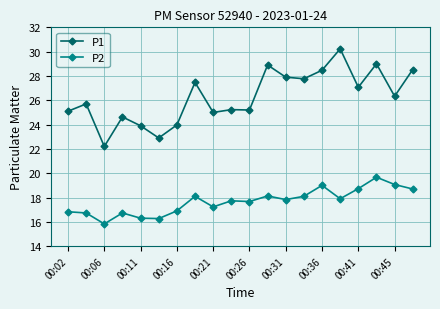

True or false: P1 and P2 intersect in this chart.

False